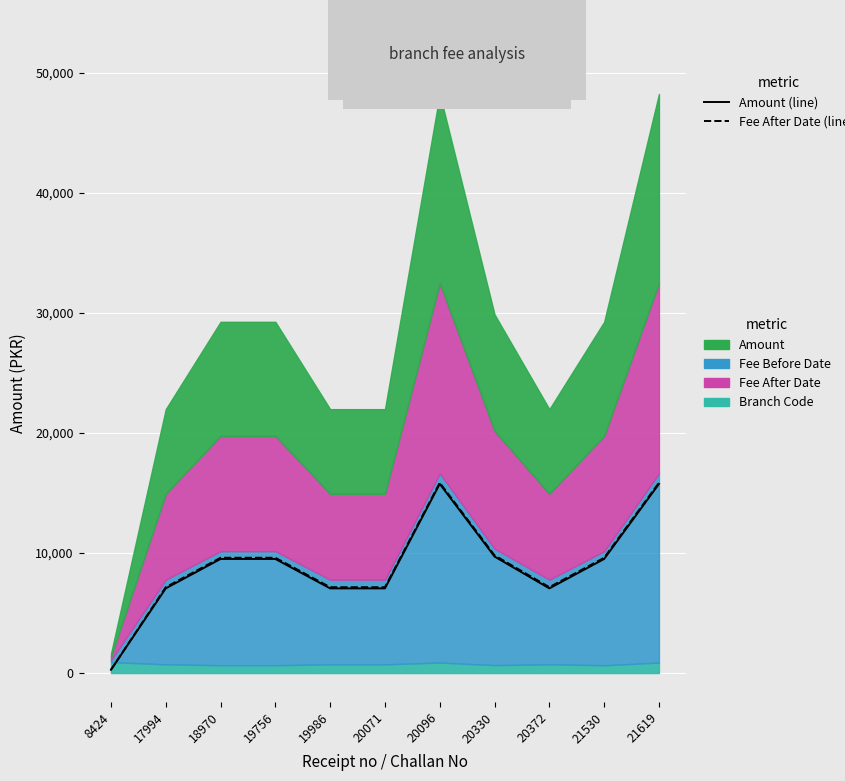

In Amount, how many points are lower than both neighbors (excluding endpoints)?

1